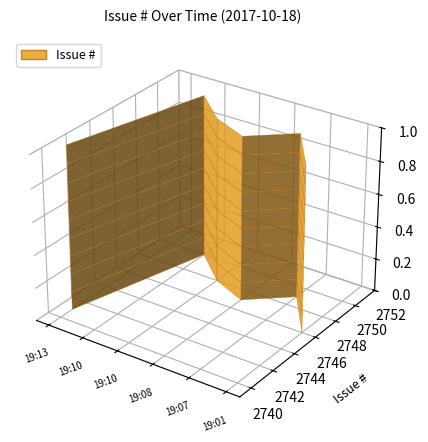

Reading left to right, list all the values displayed in this chart.

2741	2750	2748	2747	2749	2746